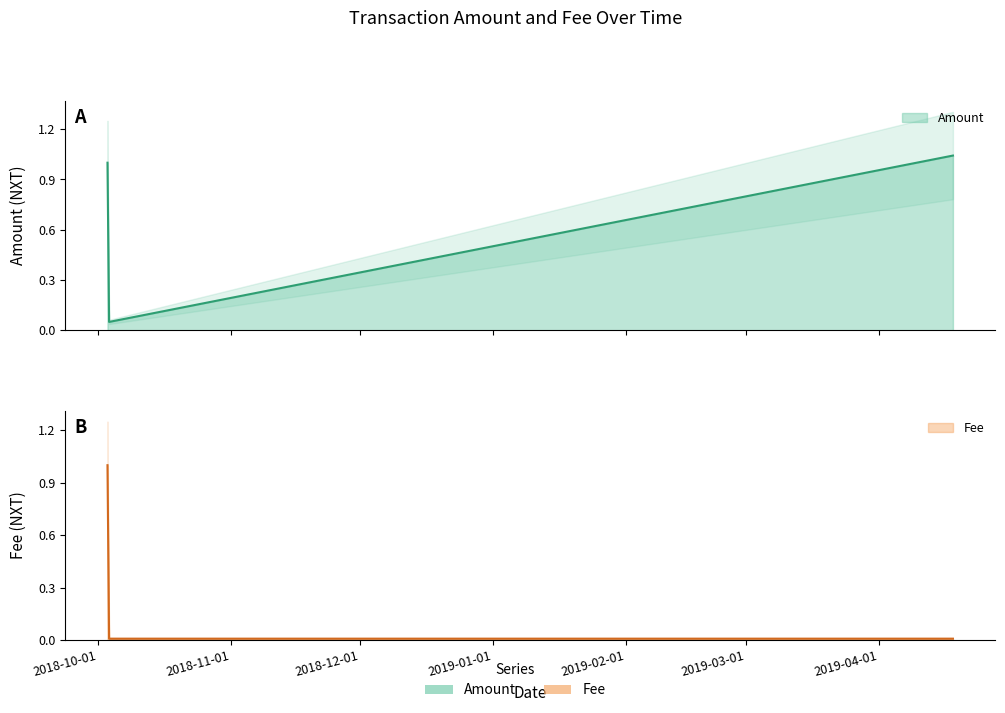

What is the label of the 1st point from the left?

2018-10-03 07:32:25